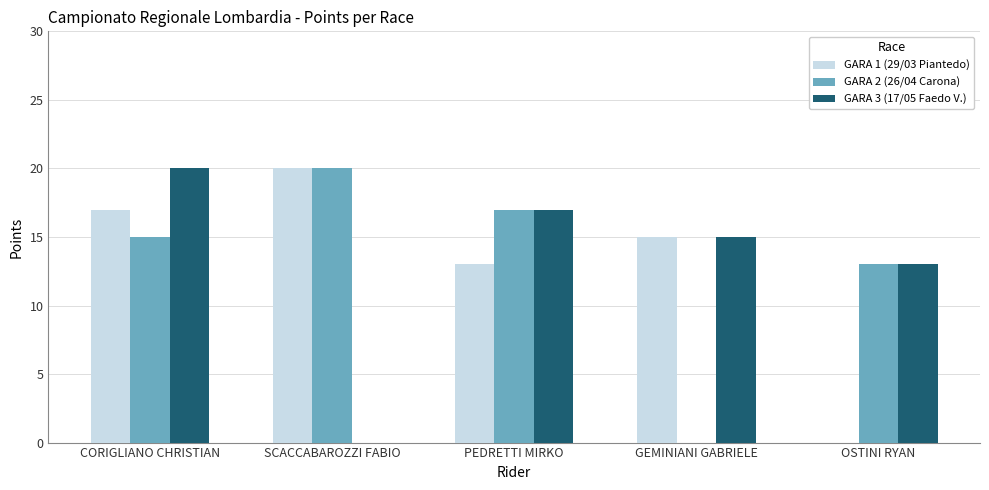

The value of GARA 2 (26/04 Carona) at PEDRETTI MIRKO is 17. True or false?

True